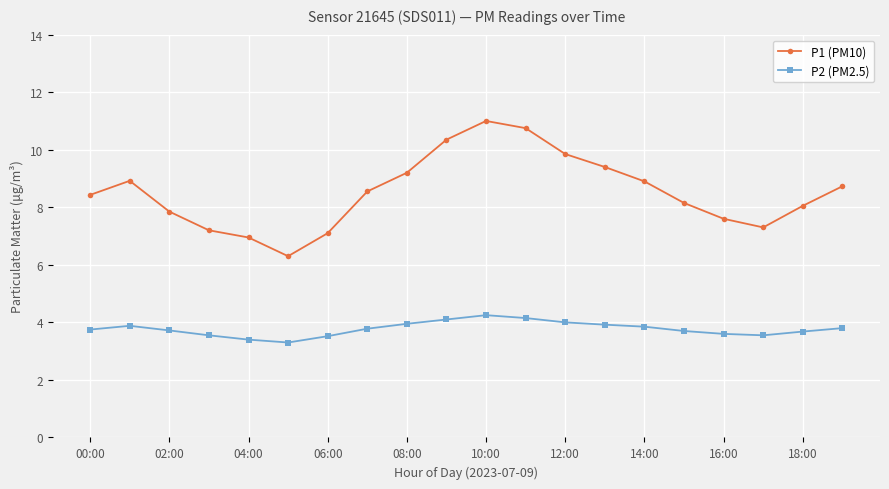

Which series has the widest spread of values?

P1 (PM10)